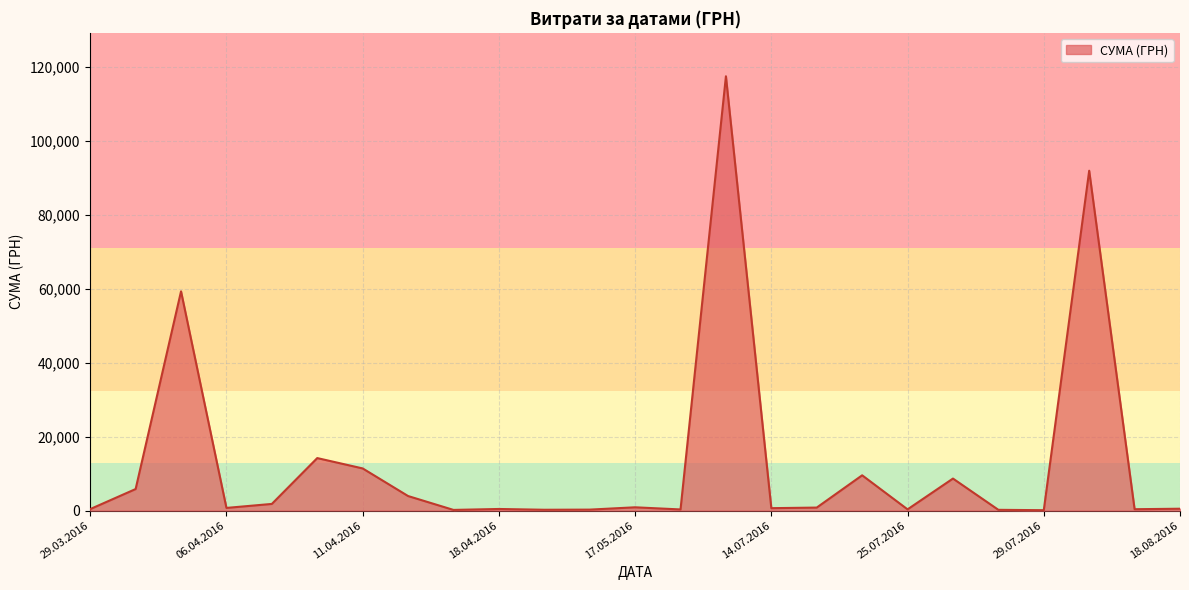

What is the difference between the maximum and minimum values?

117471.0